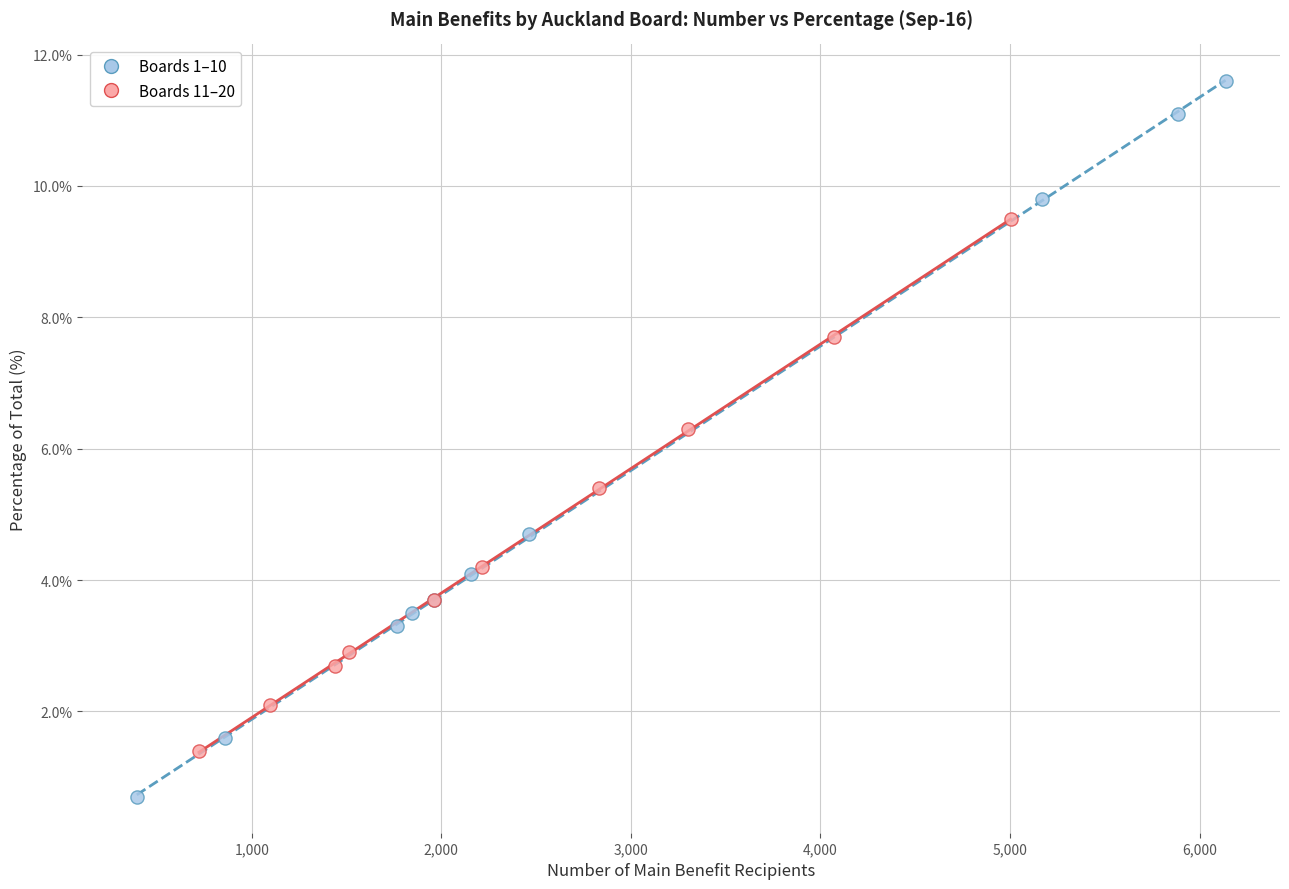

Which series reaches the minimum Y coordinate?

Boards 1–10